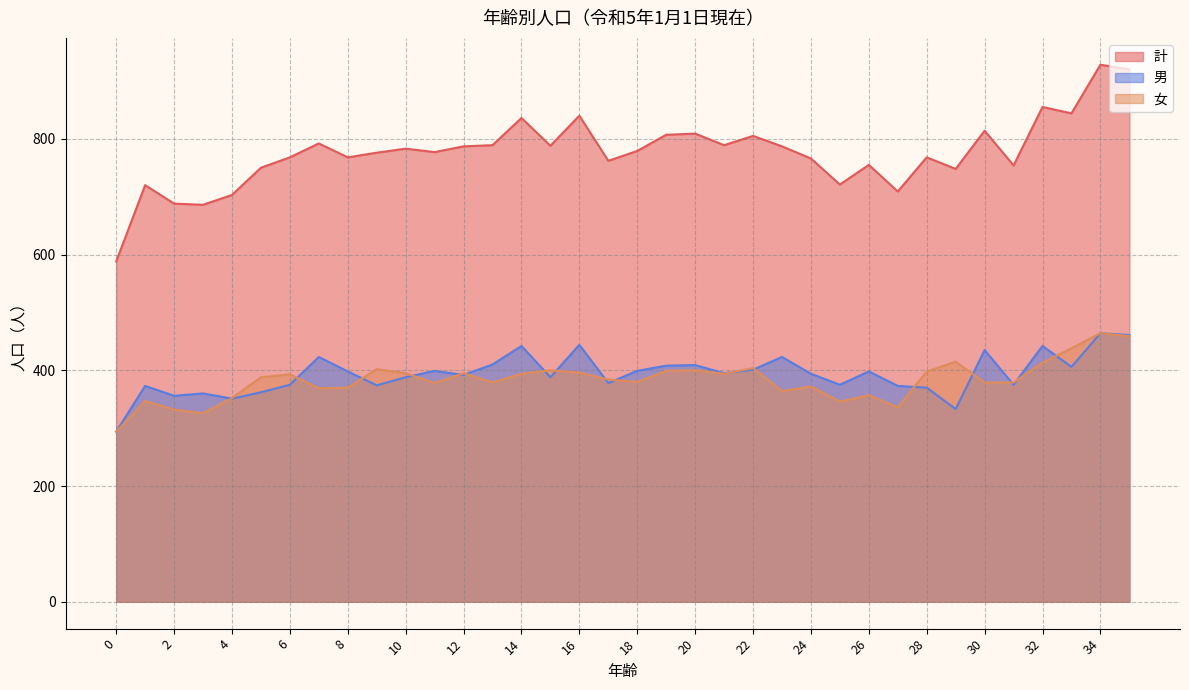

At which label is 女 closest to 379?

13